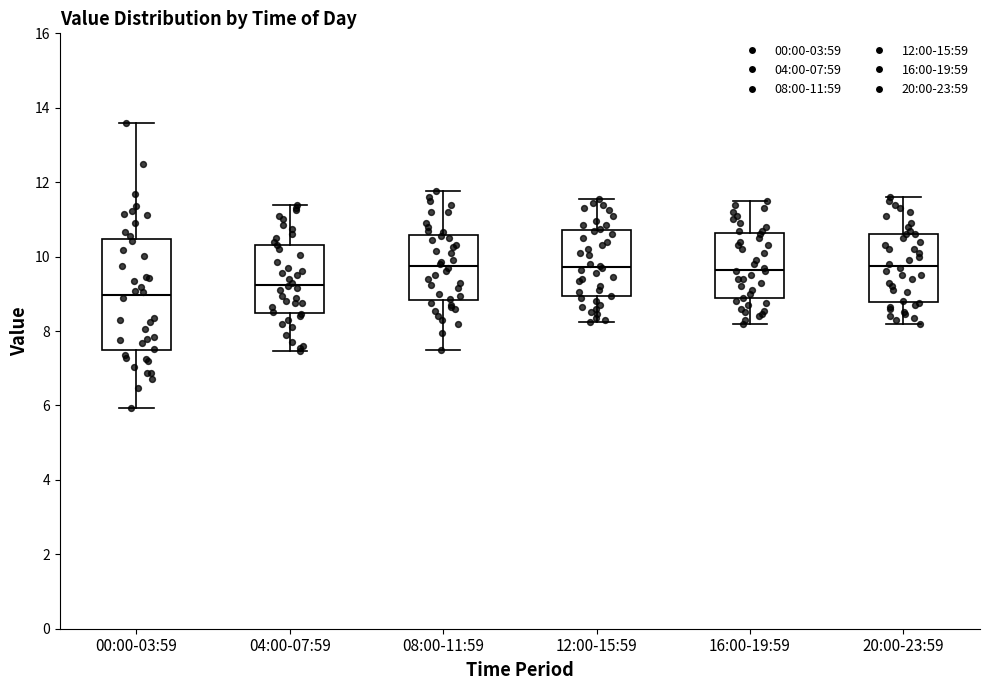

Where does the median line of the box for 16:00-19:59 sit on the y-axis? The values are not printed on the chart, so give them approximately, as read against the axis.

9.6